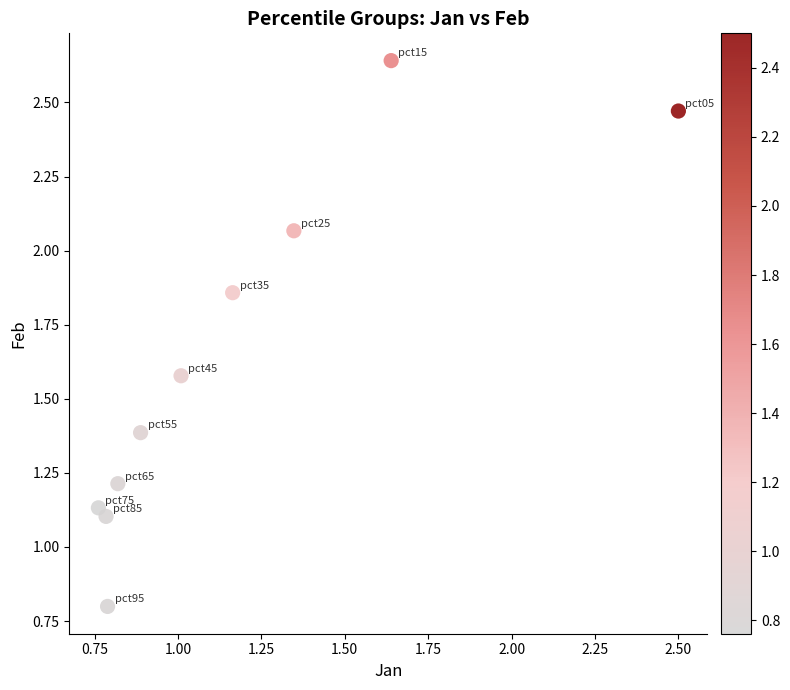

What is the average X value?

1.2